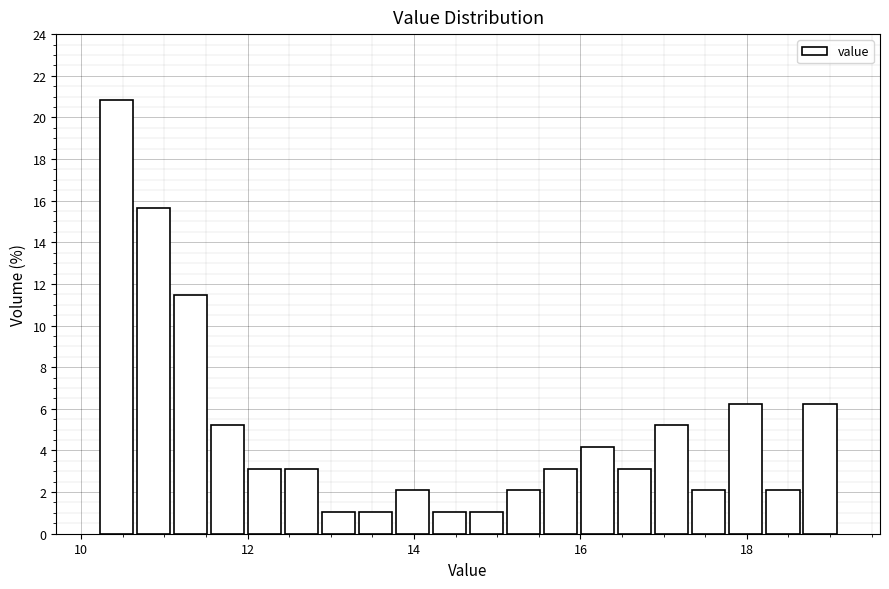

Around what value on the x-axis is the tallest bar? Give the approximate position of its centre, as read against the axis.

10.4